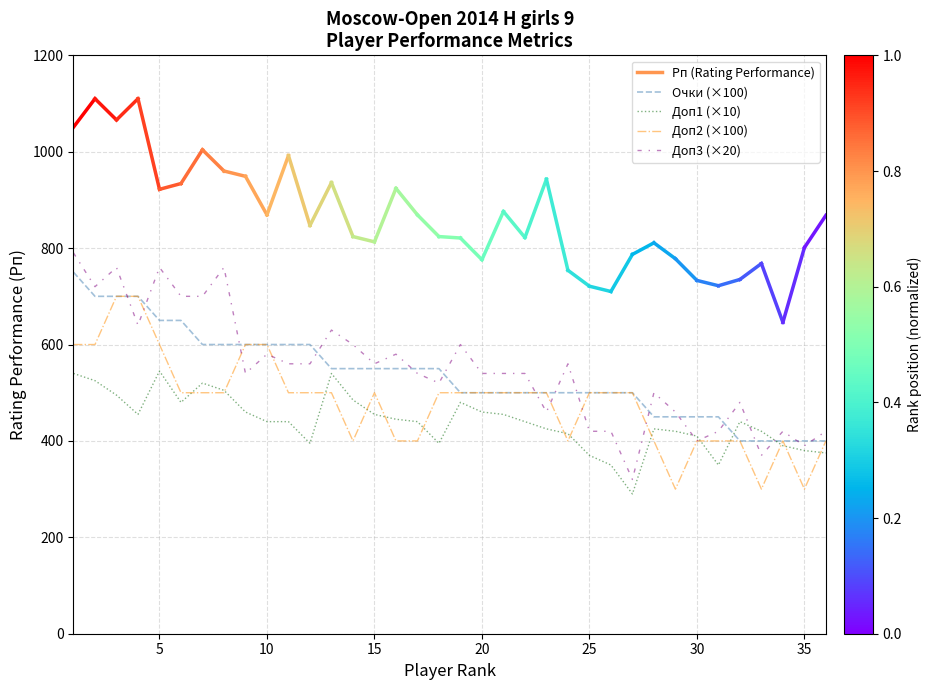

What is the maximum value for Доп1 (×10)?

545